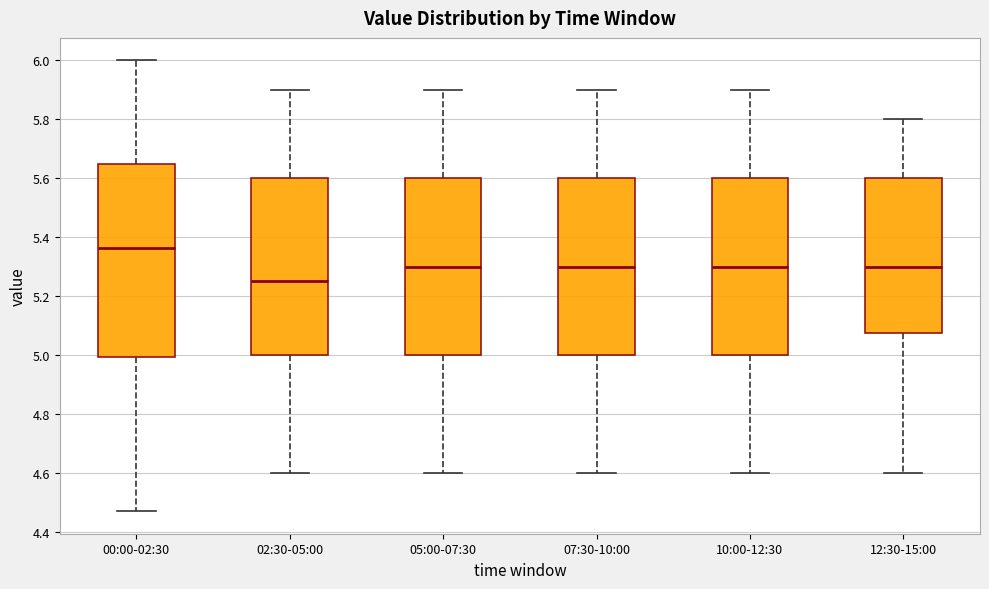

Where is the upper edge of the box for 10:00-12:30 on the y-axis? The values are not printed on the chart, so give them approximately, as read against the axis.

5.60